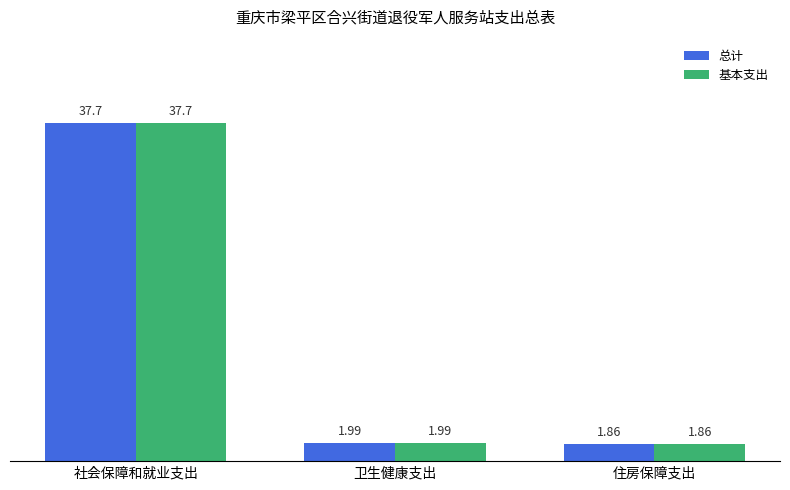

Which label corresponds to the largest value in the chart?

社会保障和就业支出